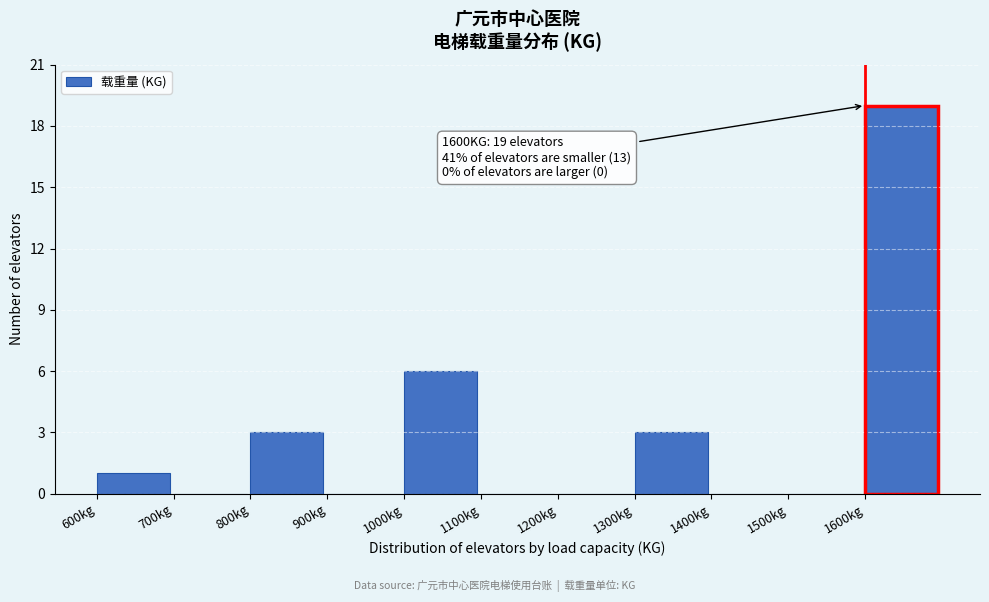

Which range on the x-axis has the tallest bar?

1600 to 1700